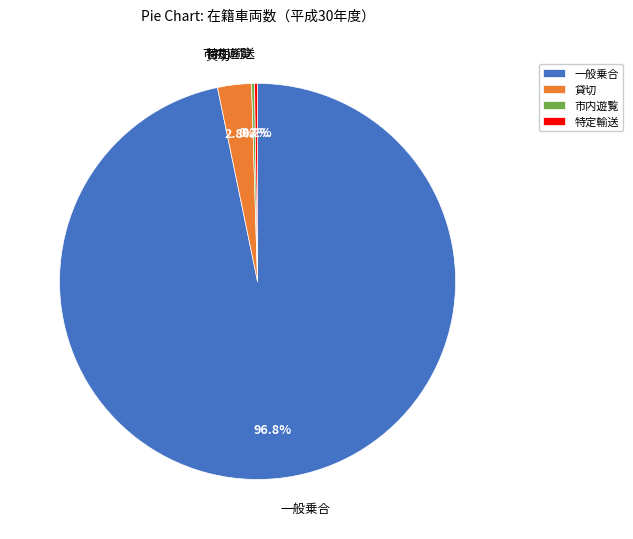

True or false: 一般乗合 accounts for 85% of the total.

False